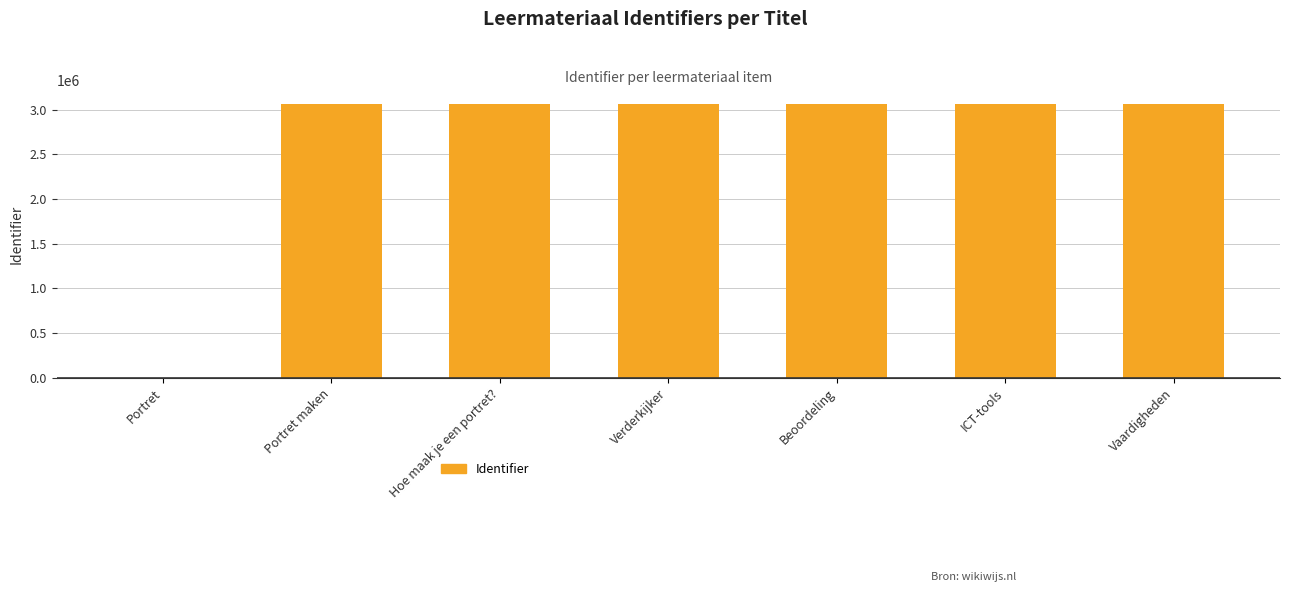

What is the ratio of the value at Portret maken to the value at ICT-tools?

1.0